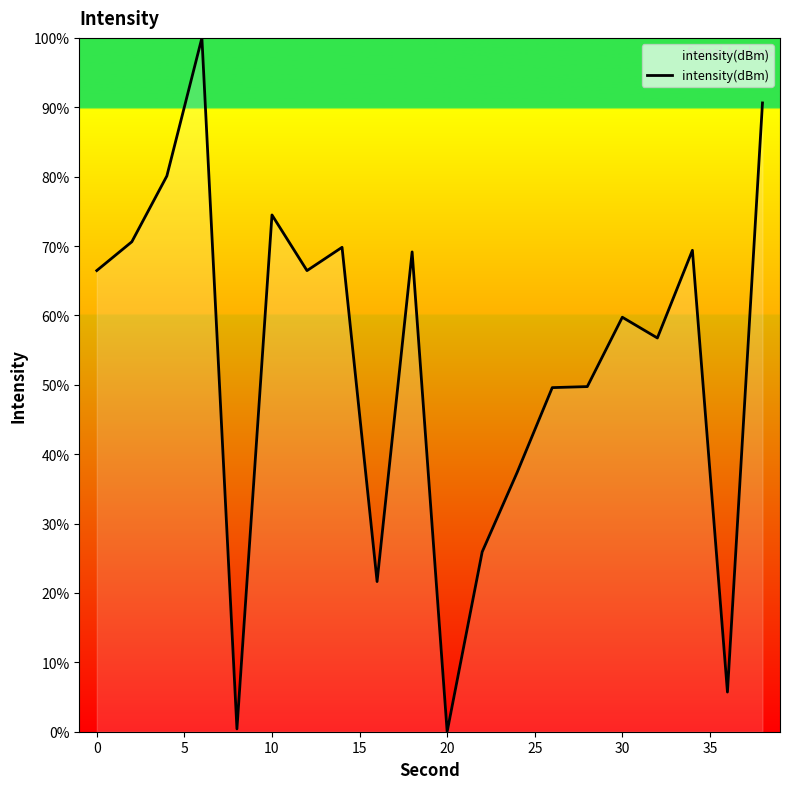

What is the change in value from 0 to 30?

-6.7